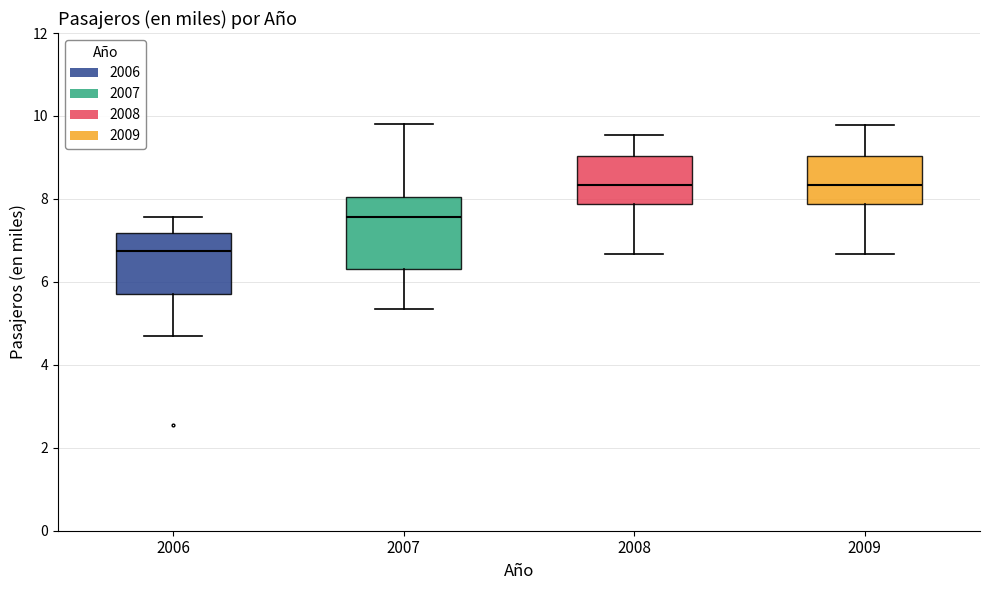

Reading left to right, read every box against the y-axis: the position of its median line, the range the box covers, and the ends of its whiskers. The values are not printed on the chart, so give them approximately, as read against the axis.

2006: median 6.8, box 5.8 to 7.2, whiskers 4.6 to 7.6
2007: median 7.6, box 6.4 to 8.0, whiskers 5.4 to 9.8
2008: median 8.4, box 7.8 to 9.0, whiskers 6.6 to 9.6
2009: median 8.4, box 7.8 to 9.0, whiskers 6.6 to 9.8